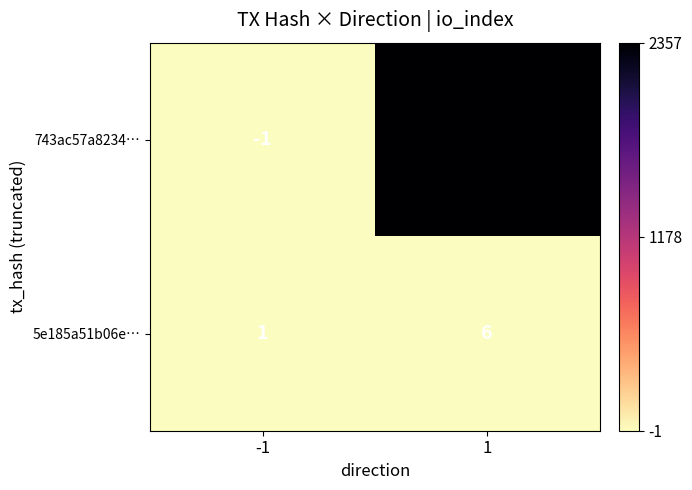

Which label corresponds to the smallest value in the chart?

-1